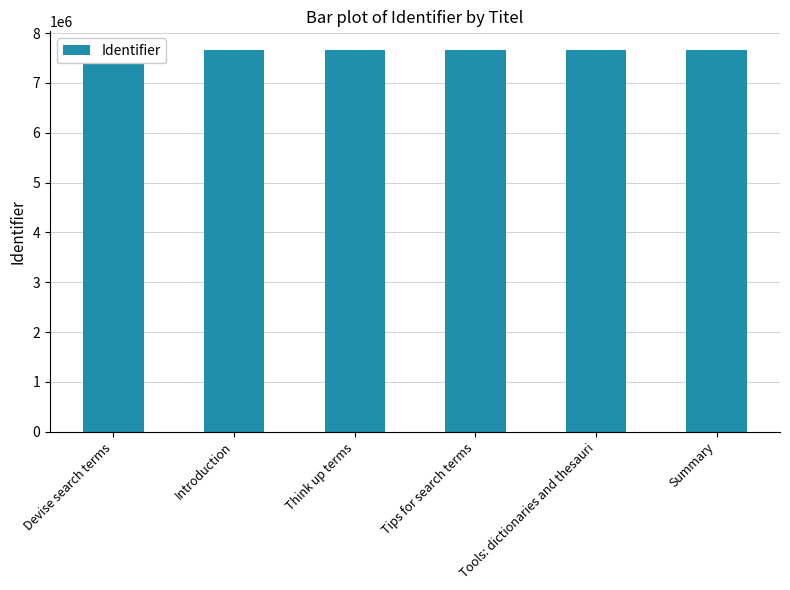

True or false: the data shows 11475195 at Introduction.

False